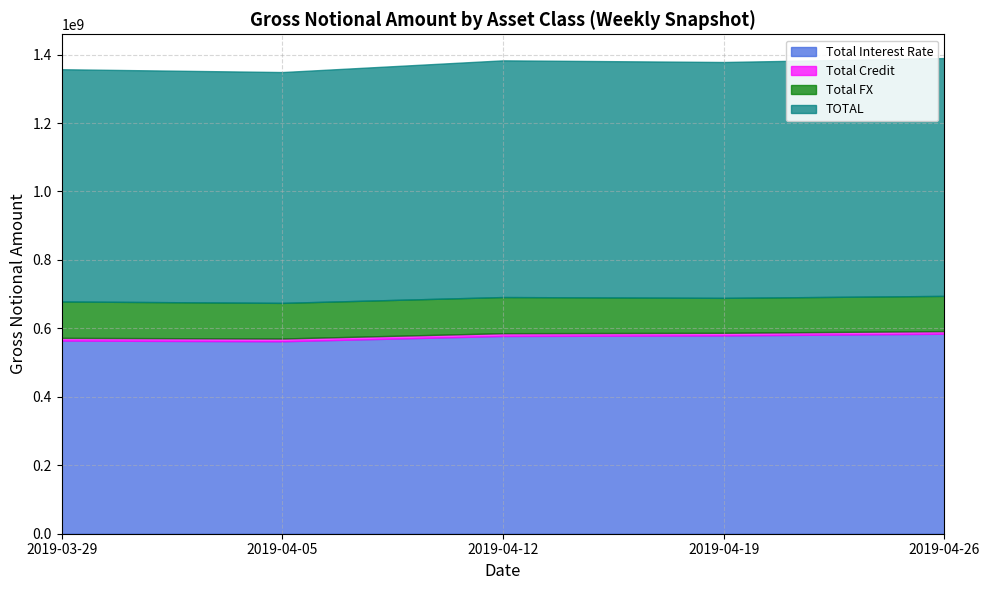

Reading left to right, what are all the values shown in this chart?

Total Interest Rate: 2019-03-29=564298077	2019-04-05=562285254	2019-04-12=577736137	2019-04-19=579268946	2019-04-26=584278815
Total Credit: 2019-03-29=7978461	2019-04-05=8122542	2019-04-12=8206841	2019-04-19=7812025	2019-04-26=7757398
Total FX: 2019-03-29=106301248	2019-04-05=104034660	2019-04-12=105600266	2019-04-19=102047973	2019-04-26=102834697
TOTAL: 2019-03-29=678577786	2019-04-05=674442457	2019-04-12=691543244	2019-04-19=689128944	2019-04-26=694870909